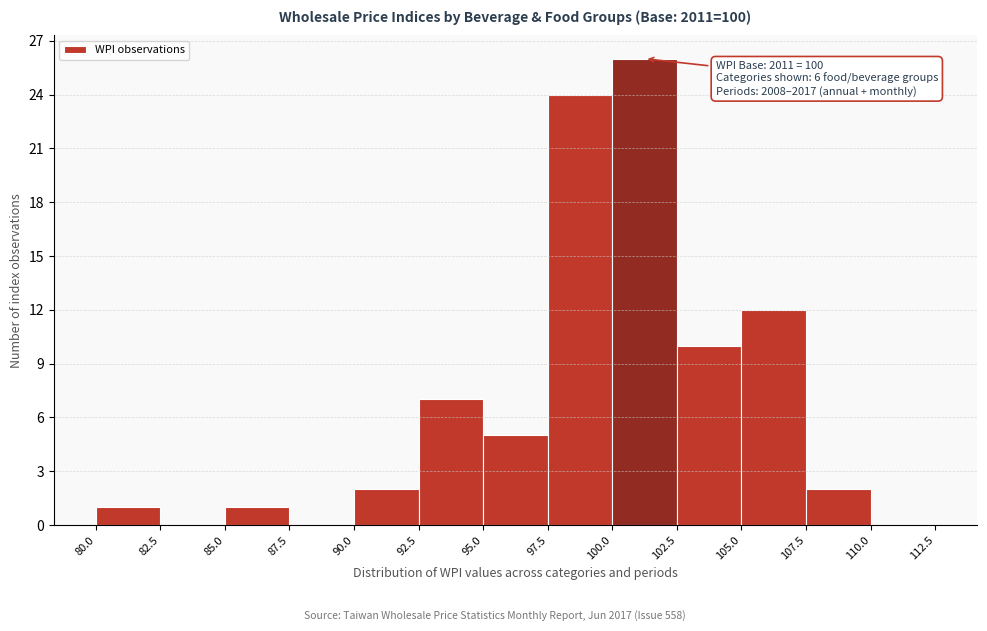

Over which range of the x-axis is the bar tallest?

100.0 to 102.5